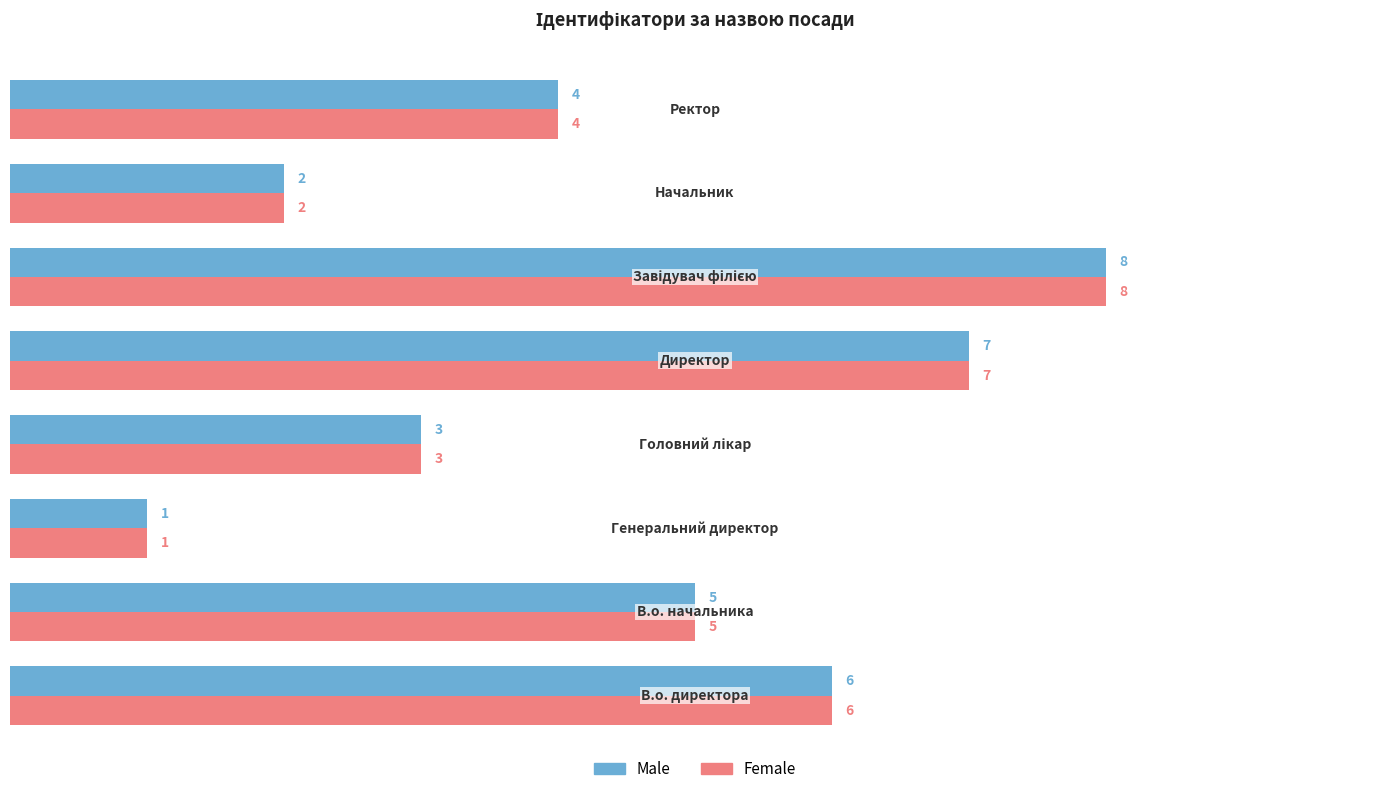

List the series in order of their peak value, highest first.

Male, Female